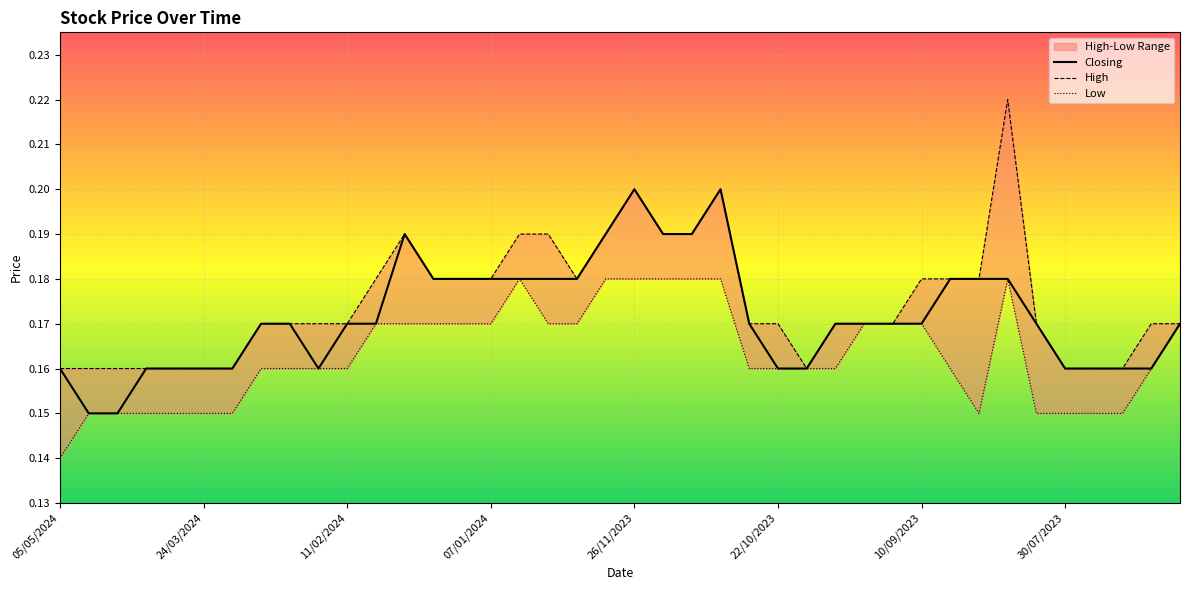

At how many categories does at least one series exceed 0?

40